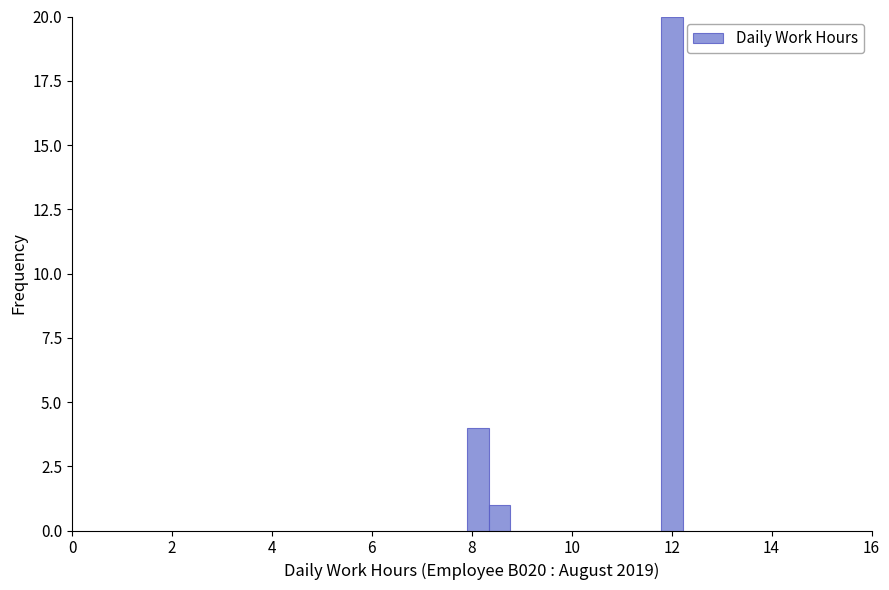

Around what value on the x-axis is the tallest bar? Give the approximate position of its centre, as read against the axis.

12.0